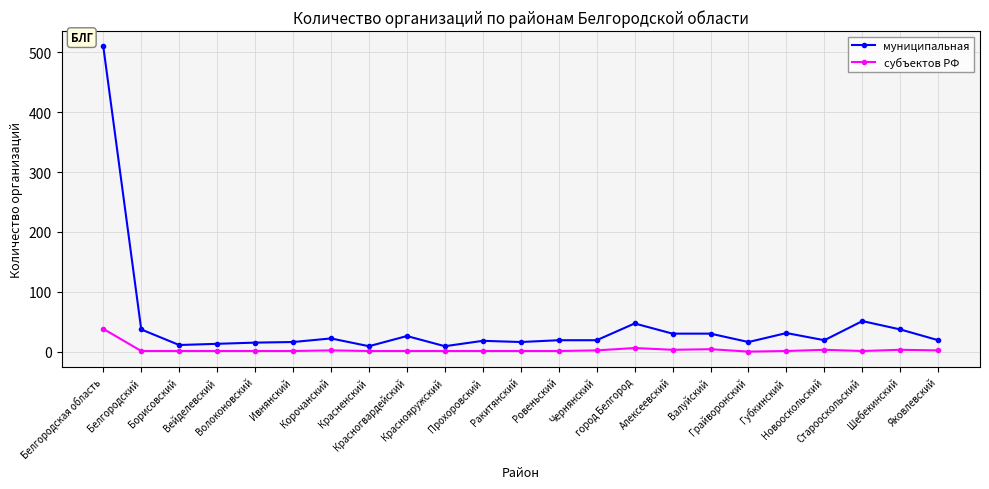

True or false: муниципальная has more than 0 interior local peaks.

True